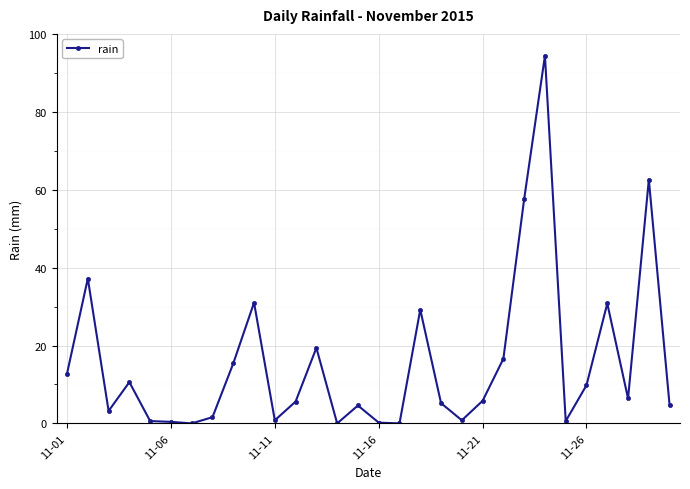

How many distinct data groups are displayed?

1